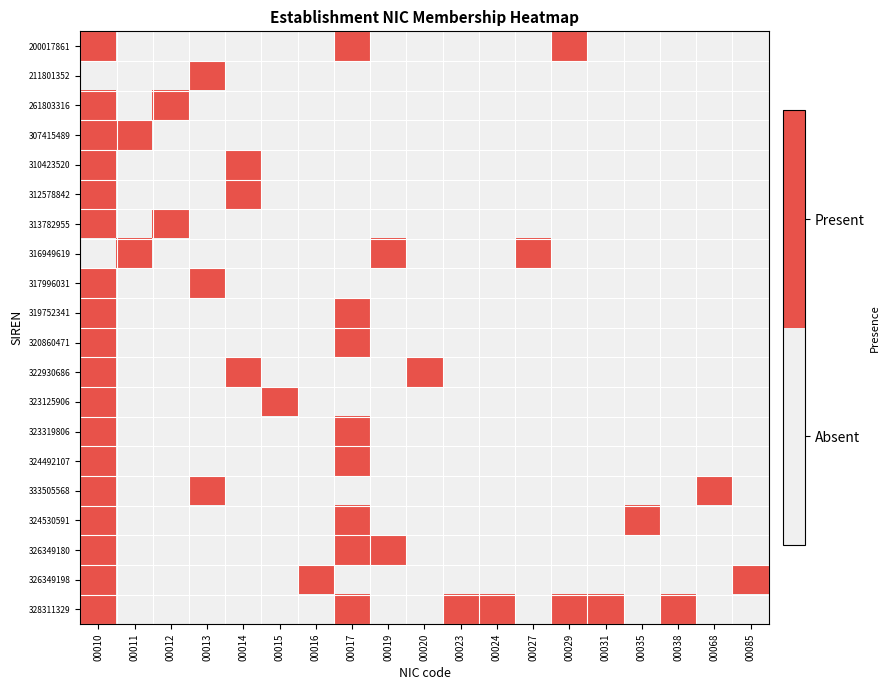

Reading right to left, what are all the values shown in this chart?

200017861: 00085=0	00068=0	00038=0	00035=0	00031=0	00029=1	00027=0	00024=0	00023=0	00020=0	00019=0	00017=1	00016=0	00015=0	00014=0	00013=0	00012=0	00011=0	00010=1
211801352: 00085=0	00068=0	00038=0	00035=0	00031=0	00029=0	00027=0	00024=0	00023=0	00020=0	00019=0	00017=0	00016=0	00015=0	00014=0	00013=1	00012=0	00011=0	00010=0
261803316: 00085=0	00068=0	00038=0	00035=0	00031=0	00029=0	00027=0	00024=0	00023=0	00020=0	00019=0	00017=0	00016=0	00015=0	00014=0	00013=0	00012=1	00011=0	00010=1
307415489: 00085=0	00068=0	00038=0	00035=0	00031=0	00029=0	00027=0	00024=0	00023=0	00020=0	00019=0	00017=0	00016=0	00015=0	00014=0	00013=0	00012=0	00011=1	00010=1
310423520: 00085=0	00068=0	00038=0	00035=0	00031=0	00029=0	00027=0	00024=0	00023=0	00020=0	00019=0	00017=0	00016=0	00015=0	00014=1	00013=0	00012=0	00011=0	00010=1
312578842: 00085=0	00068=0	00038=0	00035=0	00031=0	00029=0	00027=0	00024=0	00023=0	00020=0	00019=0	00017=0	00016=0	00015=0	00014=1	00013=0	00012=0	00011=0	00010=1
313782955: 00085=0	00068=0	00038=0	00035=0	00031=0	00029=0	00027=0	00024=0	00023=0	00020=0	00019=0	00017=0	00016=0	00015=0	00014=0	00013=0	00012=1	00011=0	00010=1
316949619: 00085=0	00068=0	00038=0	00035=0	00031=0	00029=0	00027=1	00024=0	00023=0	00020=0	00019=1	00017=0	00016=0	00015=0	00014=0	00013=0	00012=0	00011=1	00010=0
317996031: 00085=0	00068=0	00038=0	00035=0	00031=0	00029=0	00027=0	00024=0	00023=0	00020=0	00019=0	00017=0	00016=0	00015=0	00014=0	00013=1	00012=0	00011=0	00010=1
319752341: 00085=0	00068=0	00038=0	00035=0	00031=0	00029=0	00027=0	00024=0	00023=0	00020=0	00019=0	00017=1	00016=0	00015=0	00014=0	00013=0	00012=0	00011=0	00010=1
320860471: 00085=0	00068=0	00038=0	00035=0	00031=0	00029=0	00027=0	00024=0	00023=0	00020=0	00019=0	00017=1	00016=0	00015=0	00014=0	00013=0	00012=0	00011=0	00010=1
322930686: 00085=0	00068=0	00038=0	00035=0	00031=0	00029=0	00027=0	00024=0	00023=0	00020=1	00019=0	00017=0	00016=0	00015=0	00014=1	00013=0	00012=0	00011=0	00010=1
323125906: 00085=0	00068=0	00038=0	00035=0	00031=0	00029=0	00027=0	00024=0	00023=0	00020=0	00019=0	00017=0	00016=0	00015=1	00014=0	00013=0	00012=0	00011=0	00010=1
323319806: 00085=0	00068=0	00038=0	00035=0	00031=0	00029=0	00027=0	00024=0	00023=0	00020=0	00019=0	00017=1	00016=0	00015=0	00014=0	00013=0	00012=0	00011=0	00010=1
324492107: 00085=0	00068=0	00038=0	00035=0	00031=0	00029=0	00027=0	00024=0	00023=0	00020=0	00019=0	00017=1	00016=0	00015=0	00014=0	00013=0	00012=0	00011=0	00010=1
333505568: 00085=0	00068=1	00038=0	00035=0	00031=0	00029=0	00027=0	00024=0	00023=0	00020=0	00019=0	00017=0	00016=0	00015=0	00014=0	00013=1	00012=0	00011=0	00010=1
324530591: 00085=0	00068=0	00038=0	00035=1	00031=0	00029=0	00027=0	00024=0	00023=0	00020=0	00019=0	00017=1	00016=0	00015=0	00014=0	00013=0	00012=0	00011=0	00010=1
326349180: 00085=0	00068=0	00038=0	00035=0	00031=0	00029=0	00027=0	00024=0	00023=0	00020=0	00019=1	00017=1	00016=0	00015=0	00014=0	00013=0	00012=0	00011=0	00010=1
326349198: 00085=1	00068=0	00038=0	00035=0	00031=0	00029=0	00027=0	00024=0	00023=0	00020=0	00019=0	00017=0	00016=1	00015=0	00014=0	00013=0	00012=0	00011=0	00010=1
328311329: 00085=0	00068=0	00038=1	00035=0	00031=1	00029=1	00027=0	00024=1	00023=1	00020=0	00019=0	00017=1	00016=0	00015=0	00014=0	00013=0	00012=0	00011=0	00010=1